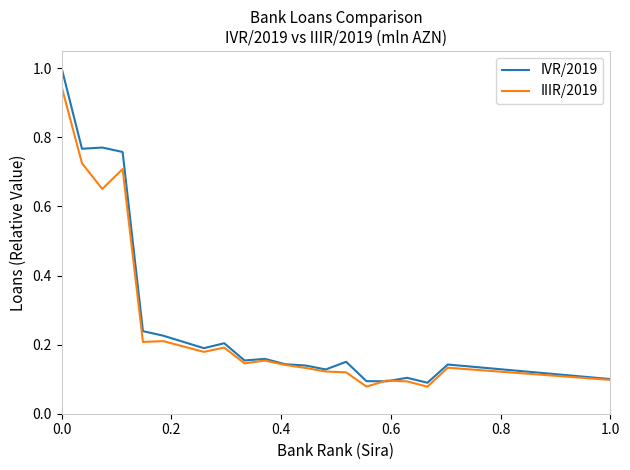

Which series has the largest range (max minus min)?

IVR/2019